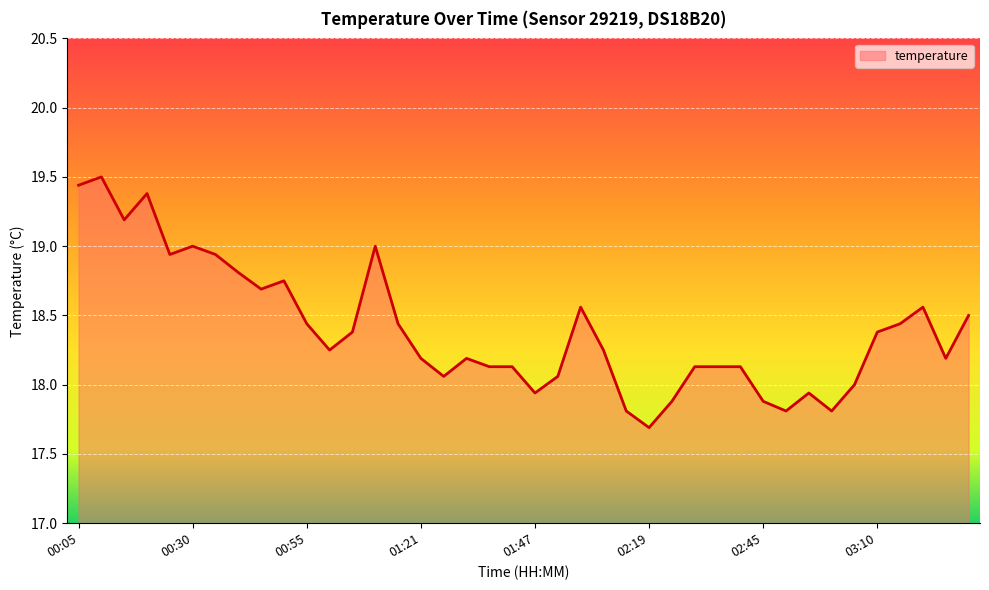

How many lines are shown in the chart?

1